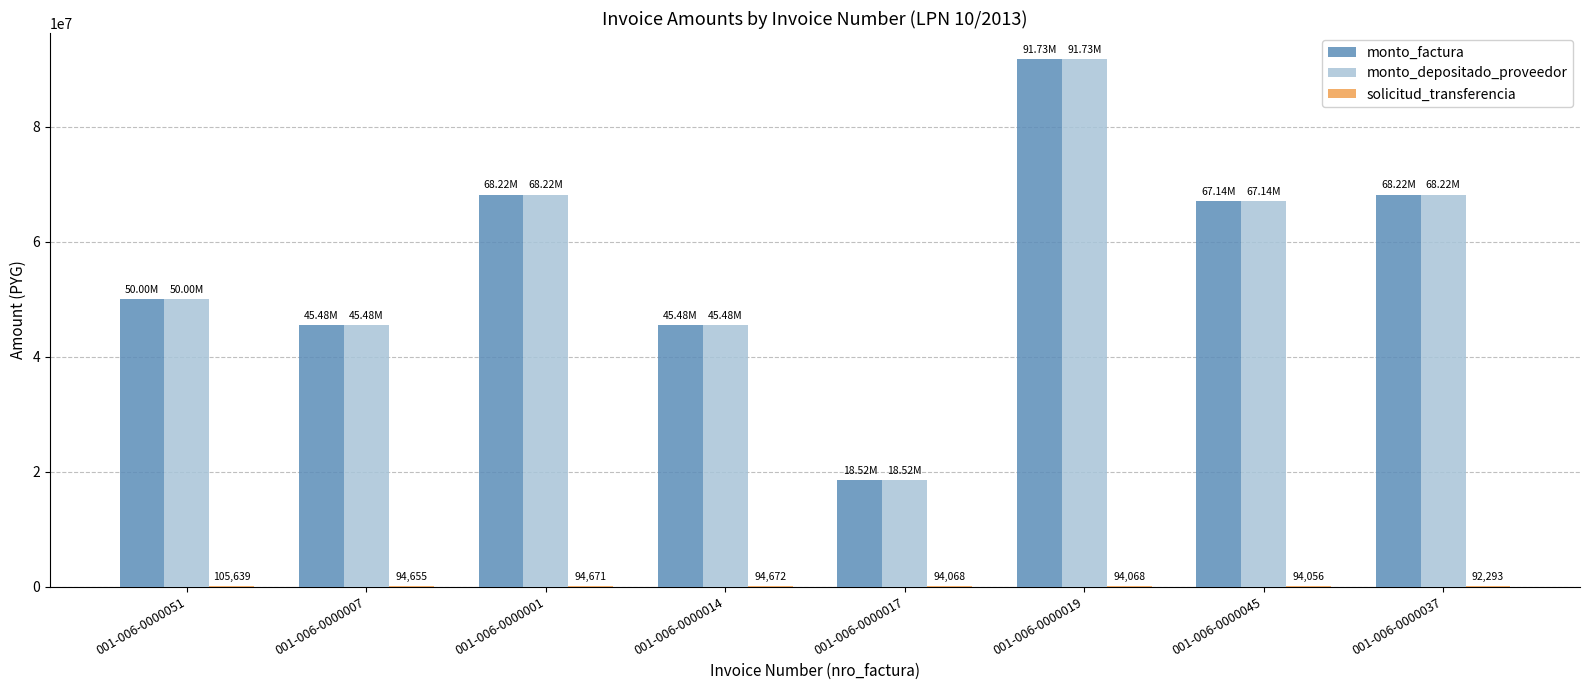

What is the sum of all monto_depositado_proveedor values?

454782960